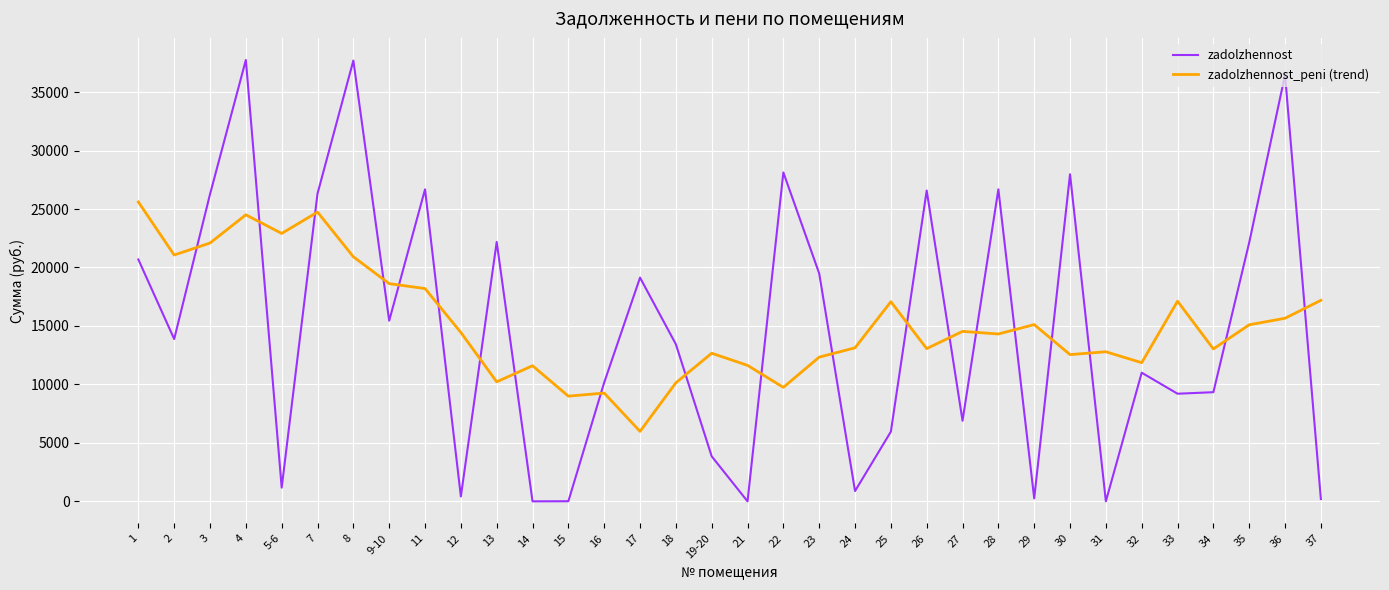

What is the sum of all zadolzhennost values?

506257.0